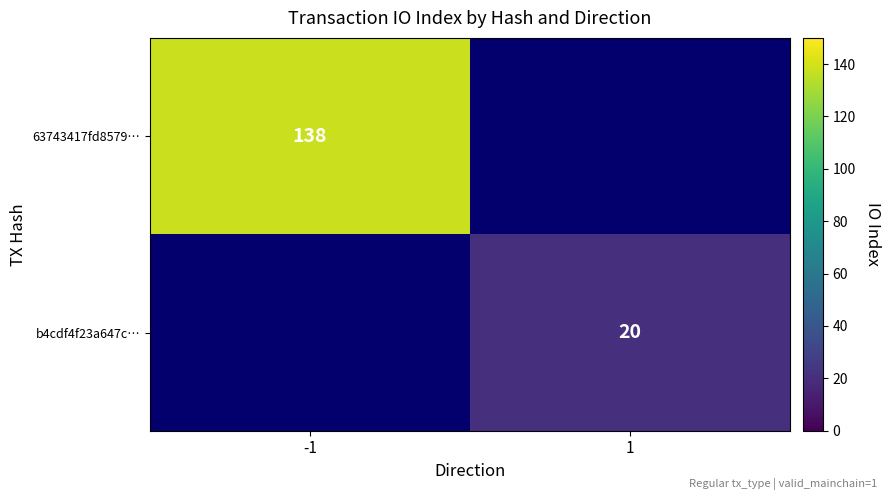

The value of 63743417fd8579… at -1 is 239. True or false?

False